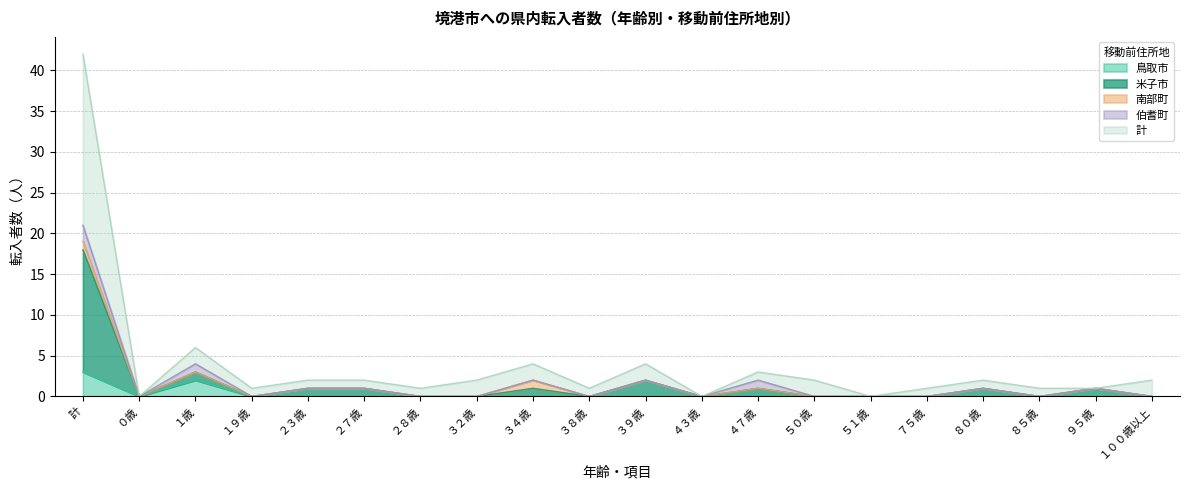

What is the maximum value for 鳥取市?

3